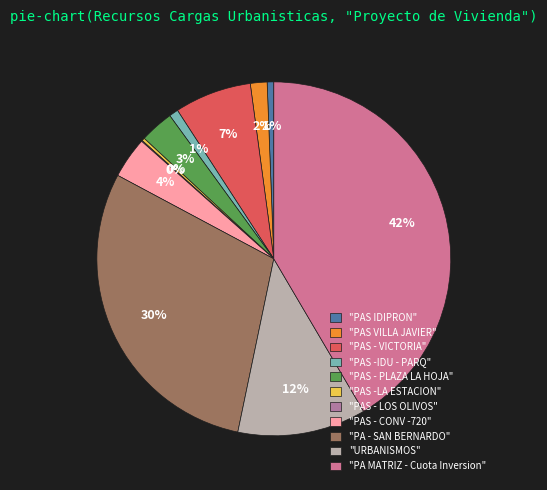

Does any single category account for the majority?

No